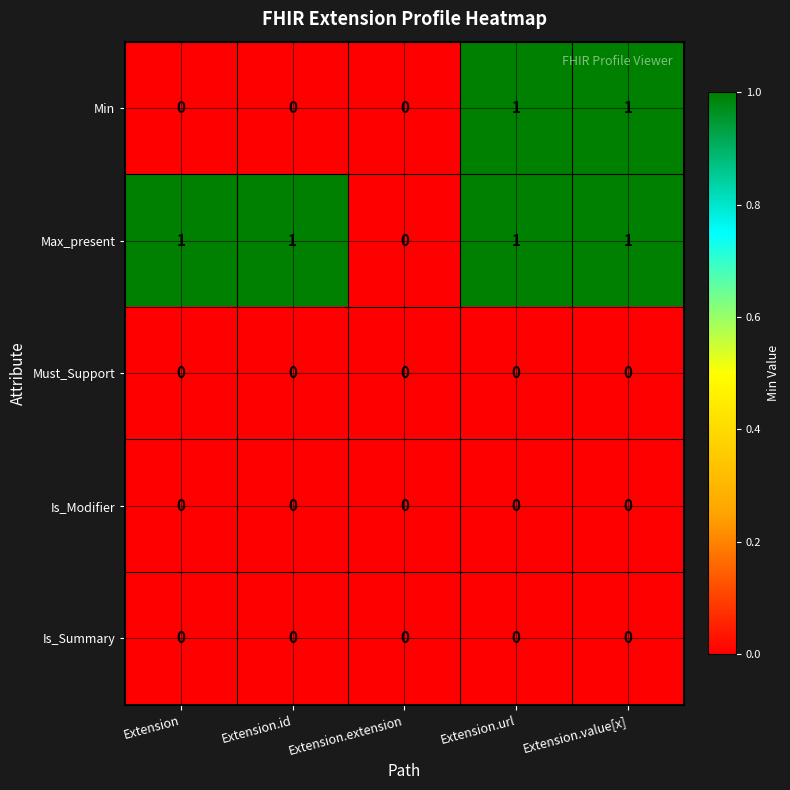

How many Min values are between 0 and 1?

5